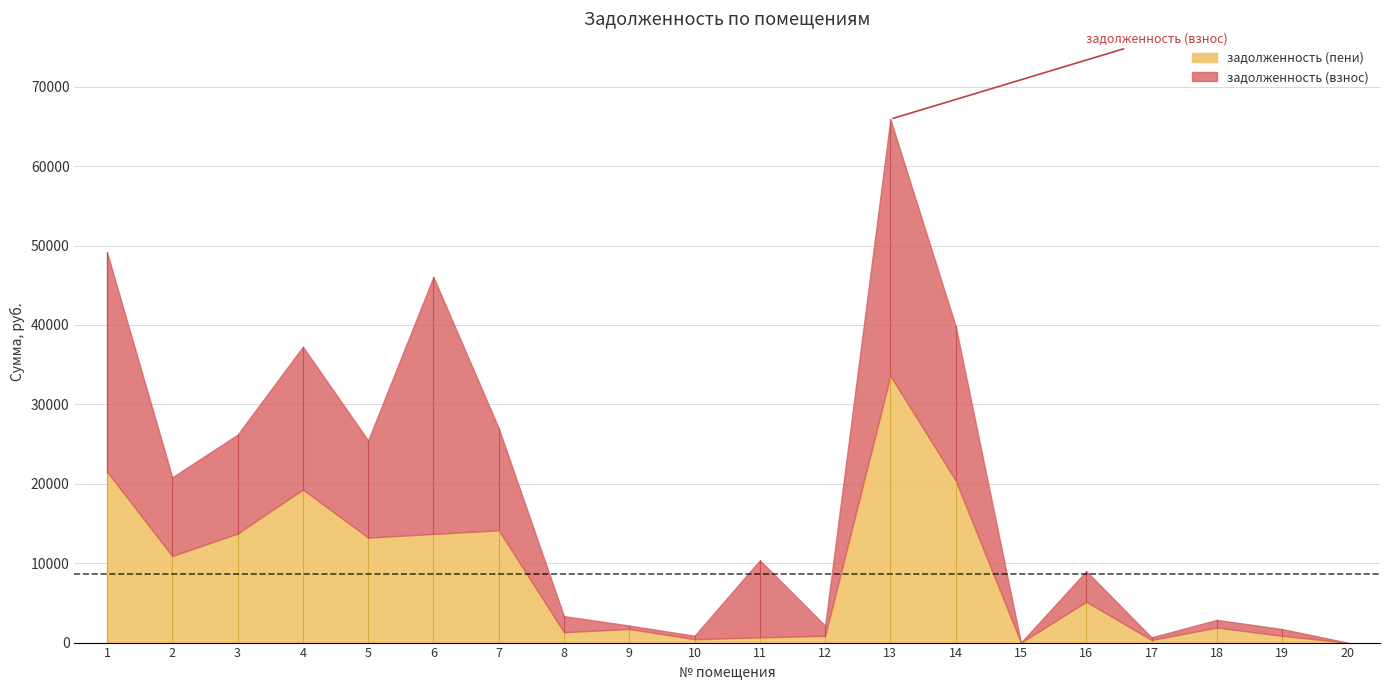

Is it true that задолженность (взнос) equals 12233.1 at 5?

True